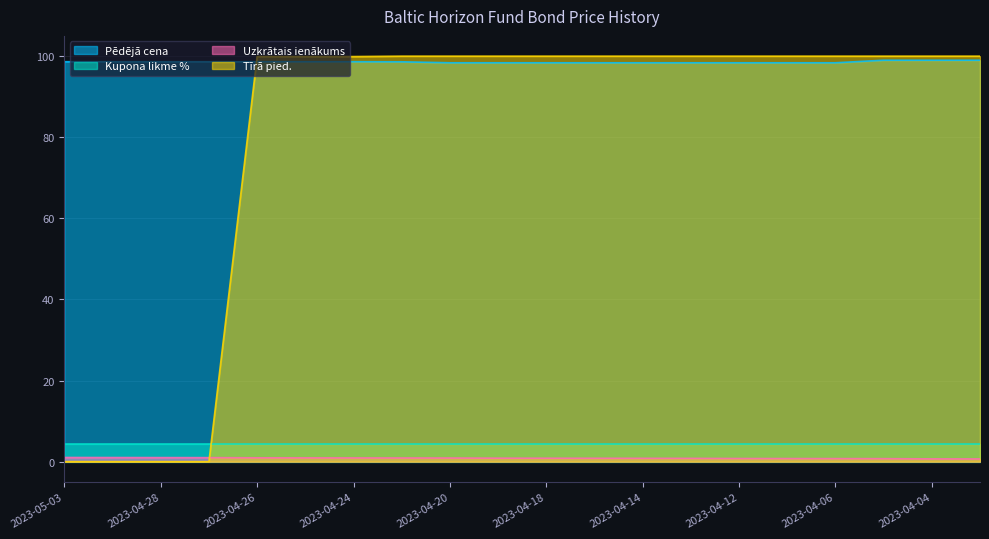

What is the difference between the maximum and second lowest values in the Uzkrātais ienākums series?

0.3